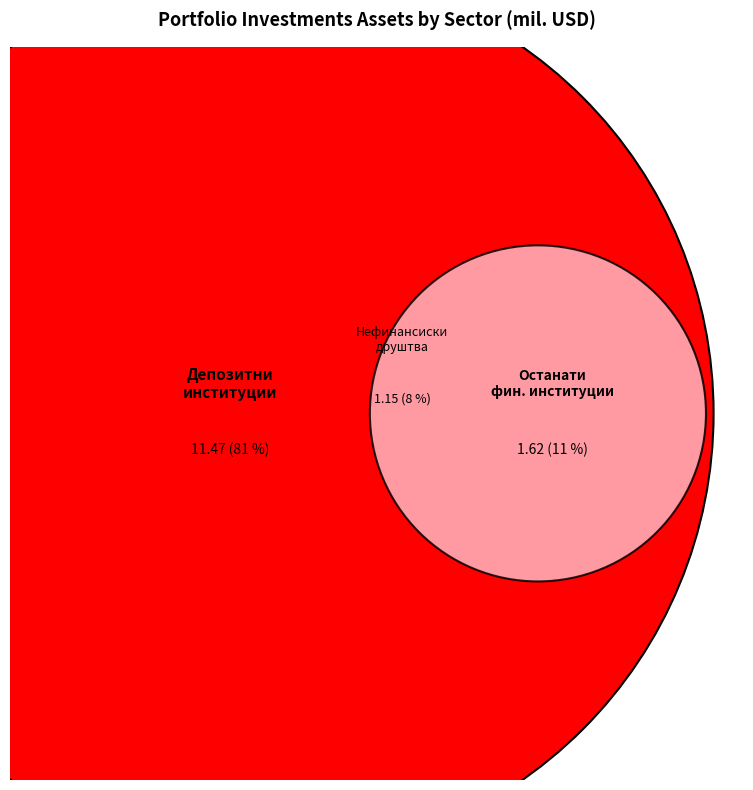

Combined, do Општа влада and Нефинансиски друштва и домаќинства account for over 50%?

No